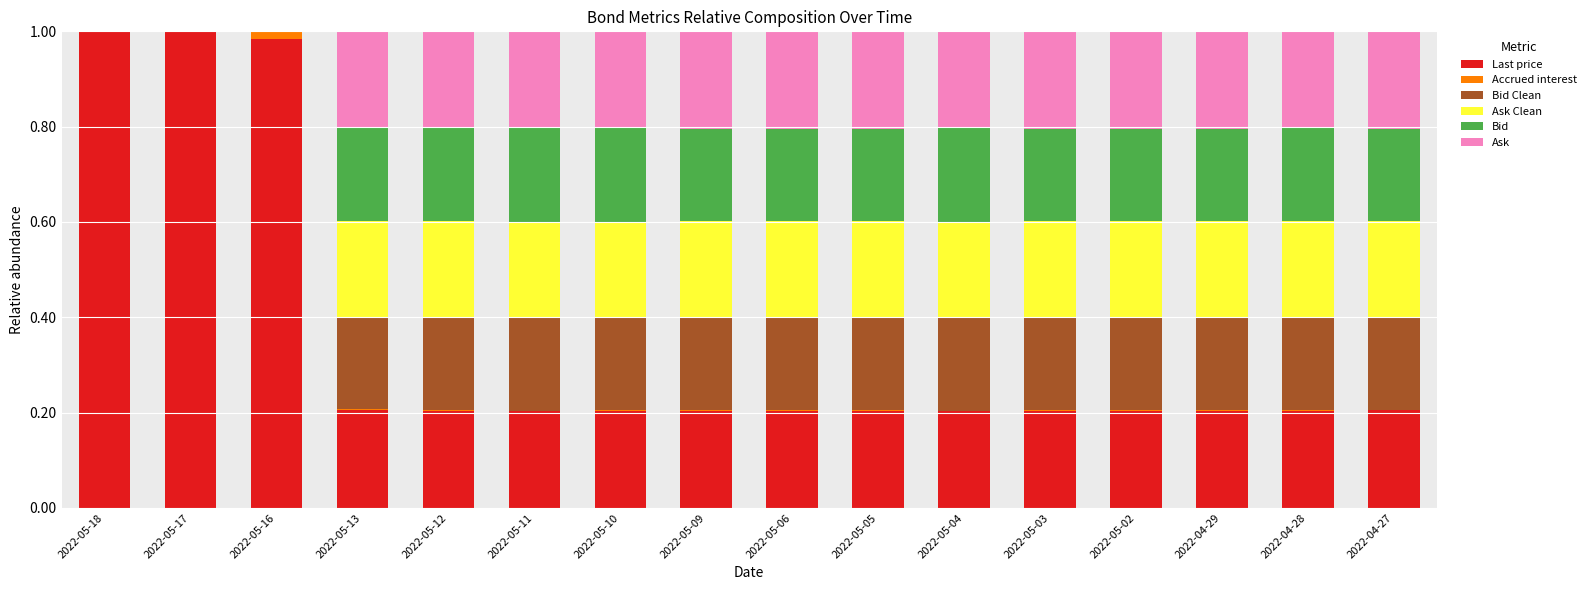

What are all the series names shown in the legend?

Last price, Accrued interest, Bid Clean, Ask Clean, Bid, Ask